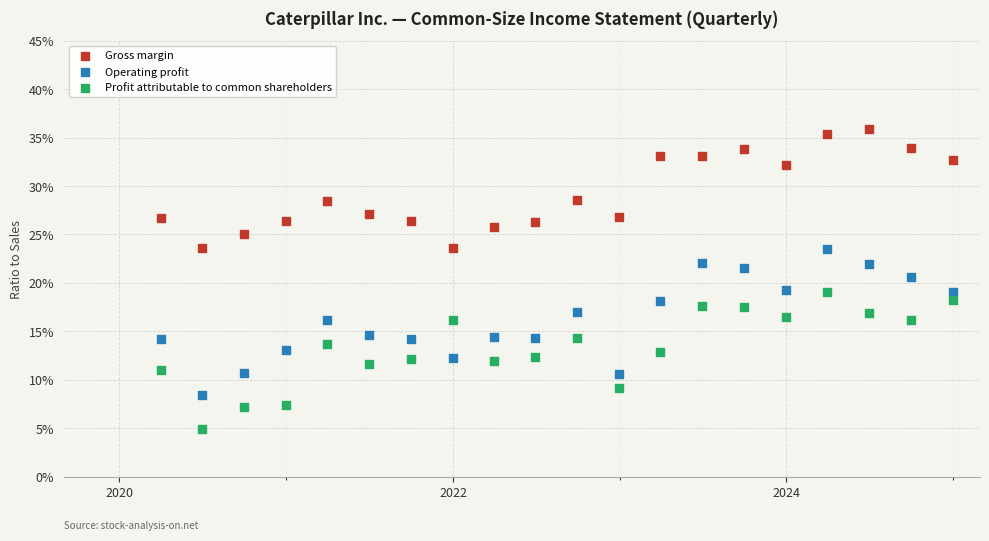

Which series contains the highest Y value?

Gross margin